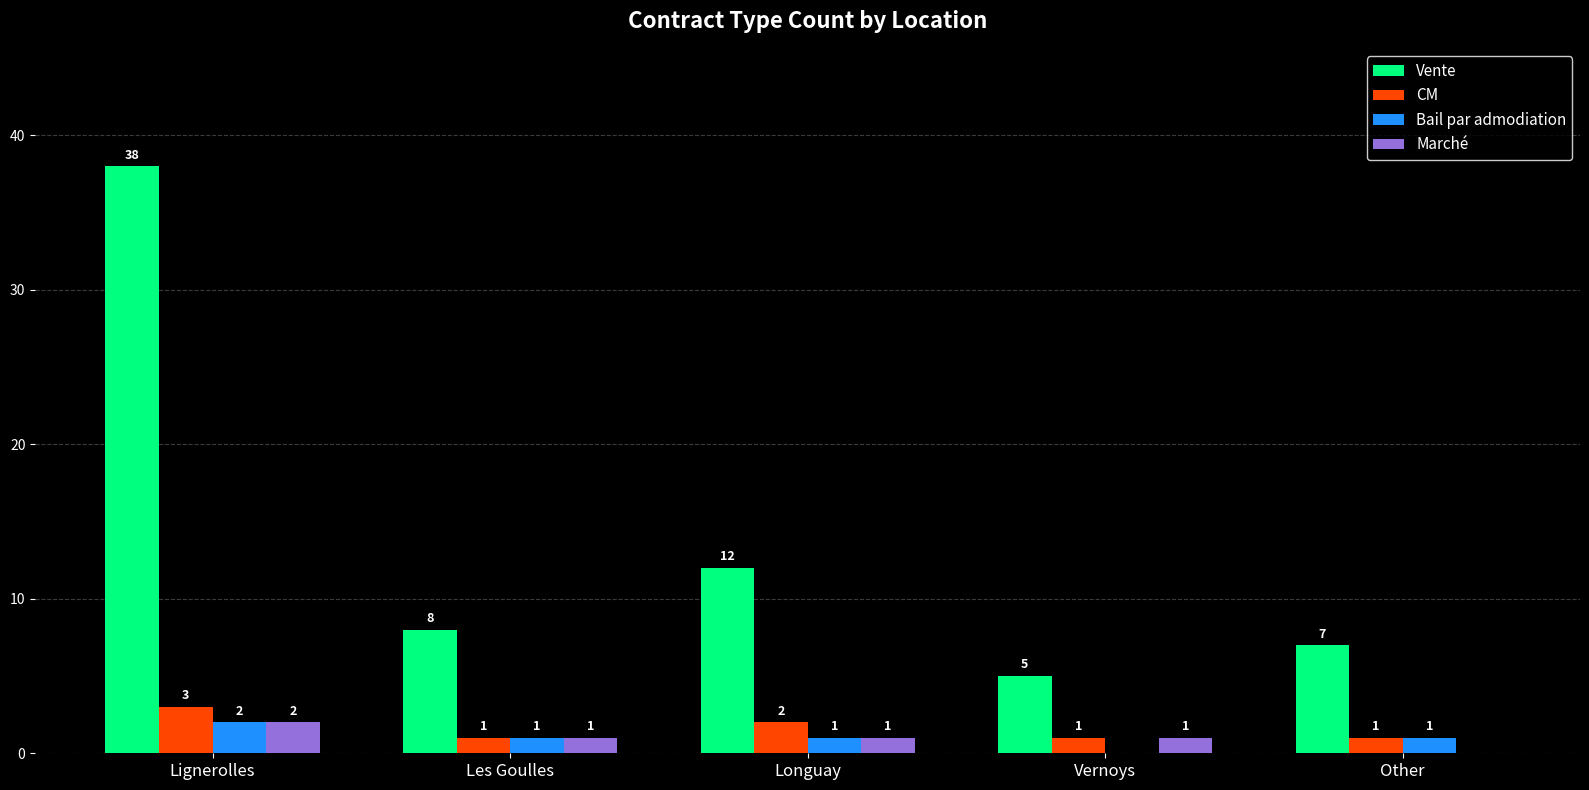

Where does the Bail par admodiation series first go above 1?

Lignerolles